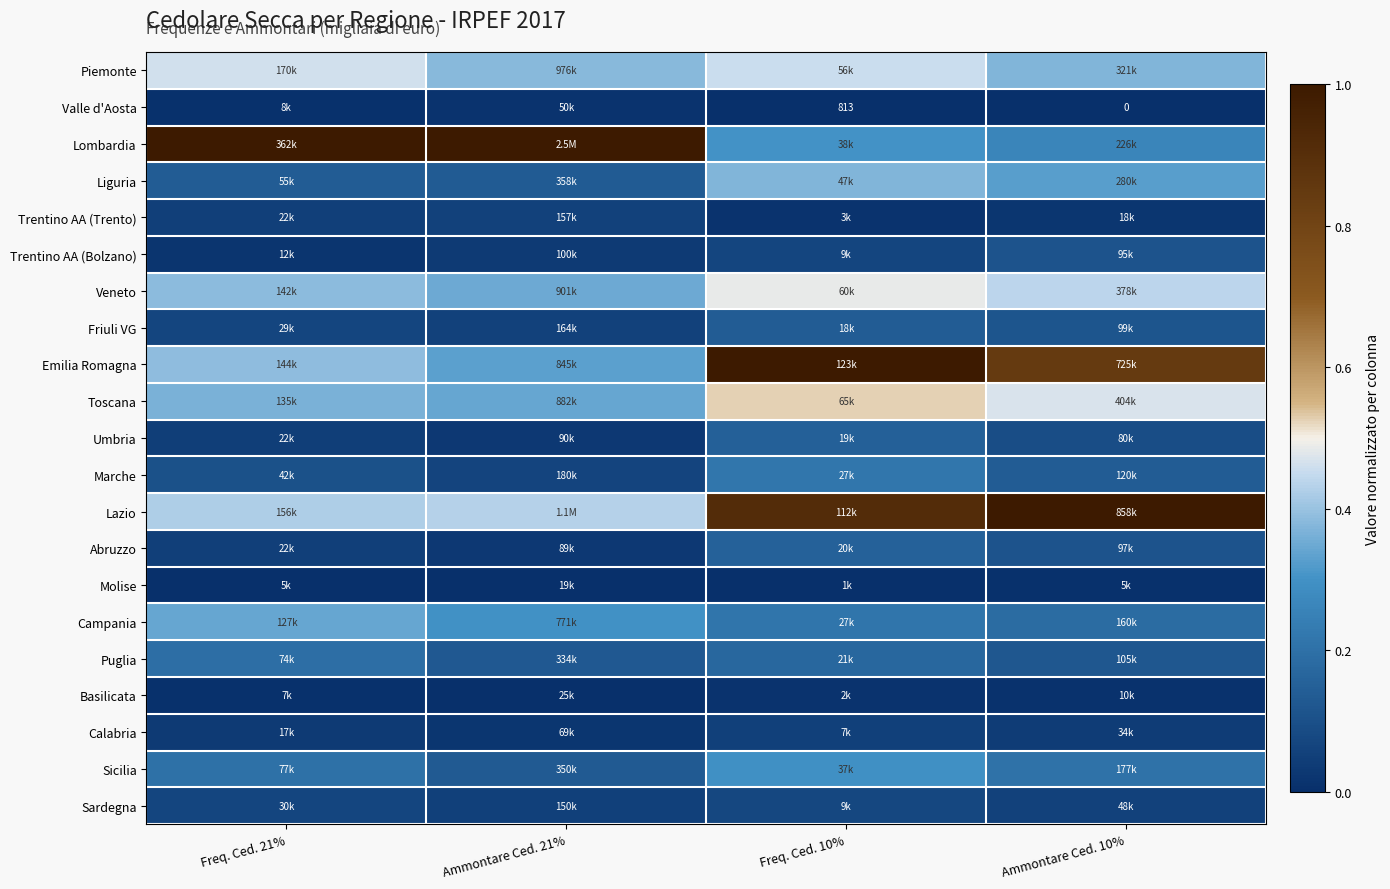

At which label is Lombardia closest to 0?

Ammontare Ced. 10%